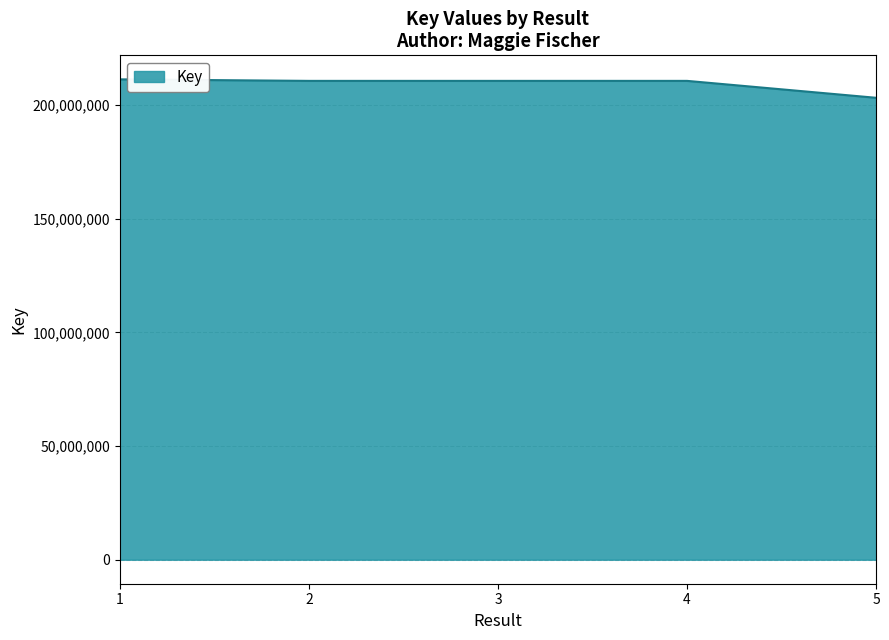

True or false: there are more than 2 points higher than both neighbors.

False